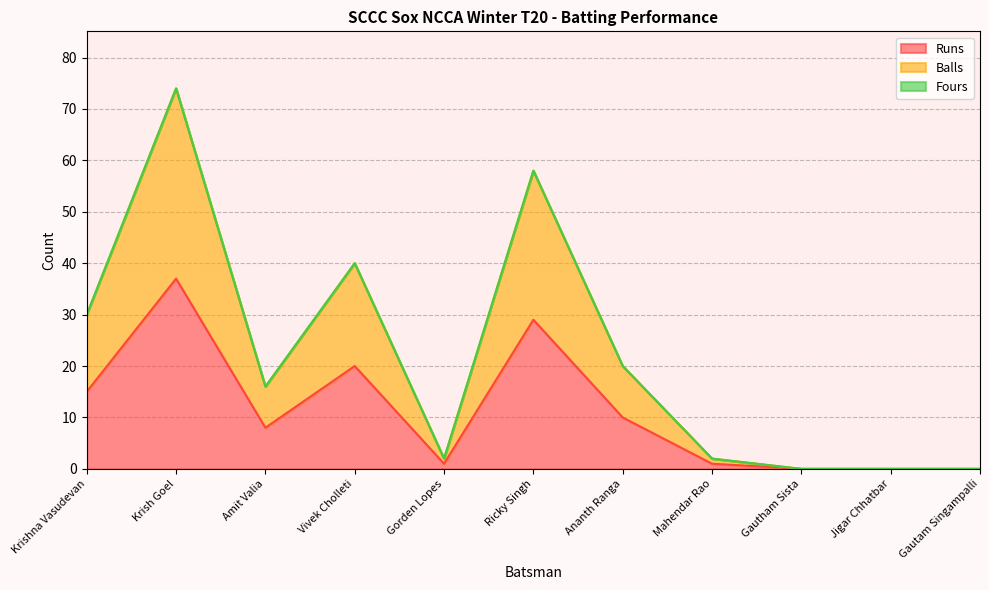

Rank the categories by Balls value from highest to lowest.

Krish Goel, Ricky Singh, Vivek Cholleti, Krishna Vasudevan, Ananth Ranga, Amit Valia, Gorden Lopes, Mahendar Rao, Gautham Sista, Jigar Chhatbar, Gautam Singampalli